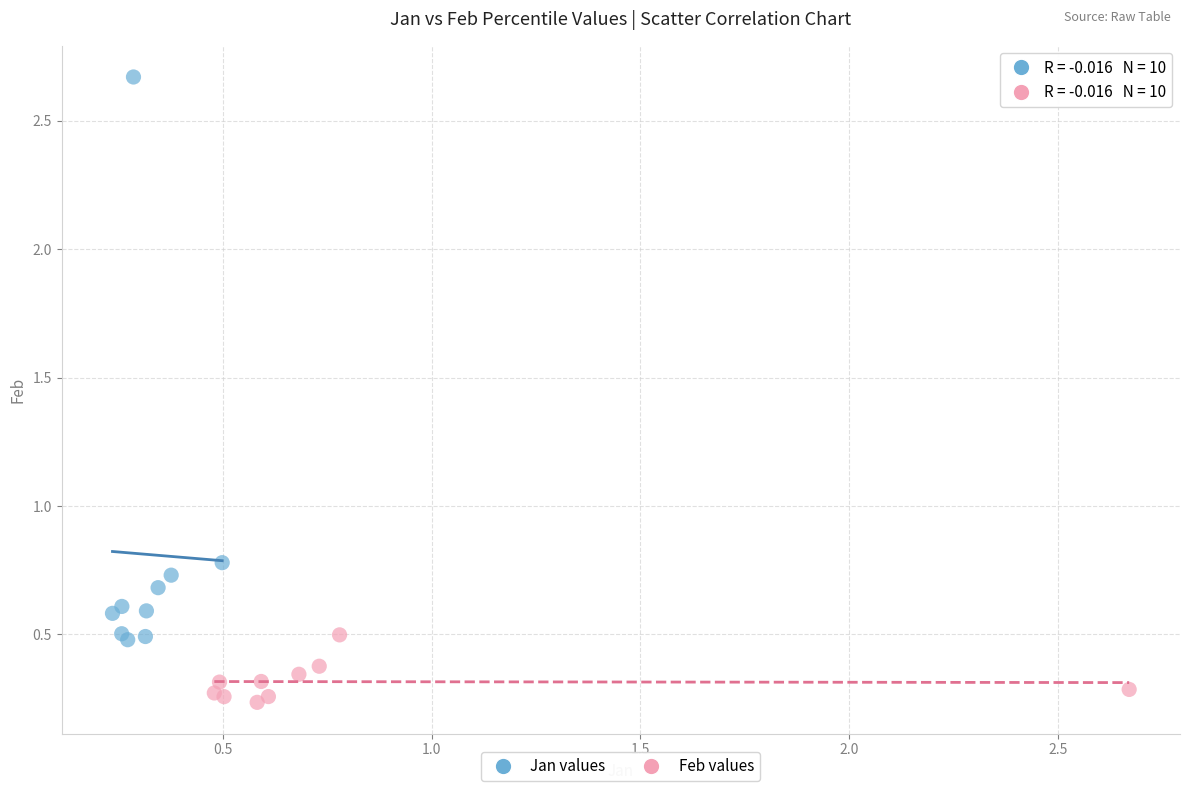

Which series has the widest spread of Y values?

Jan values